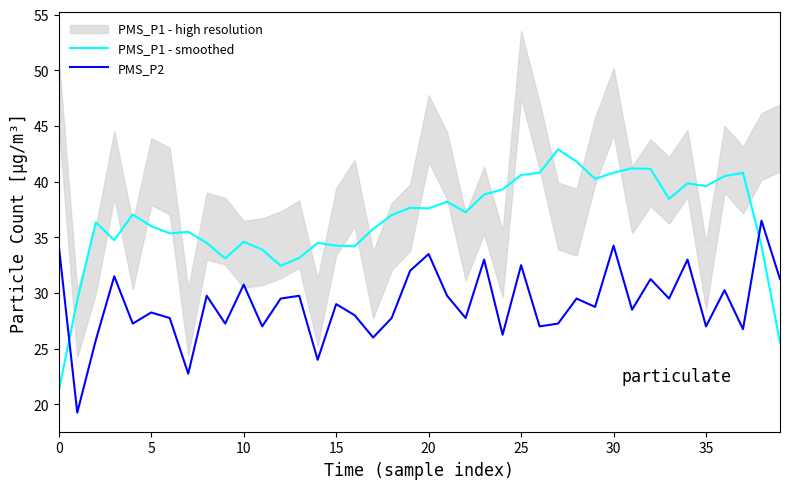

What is the minimum value shown in the chart?

19.2